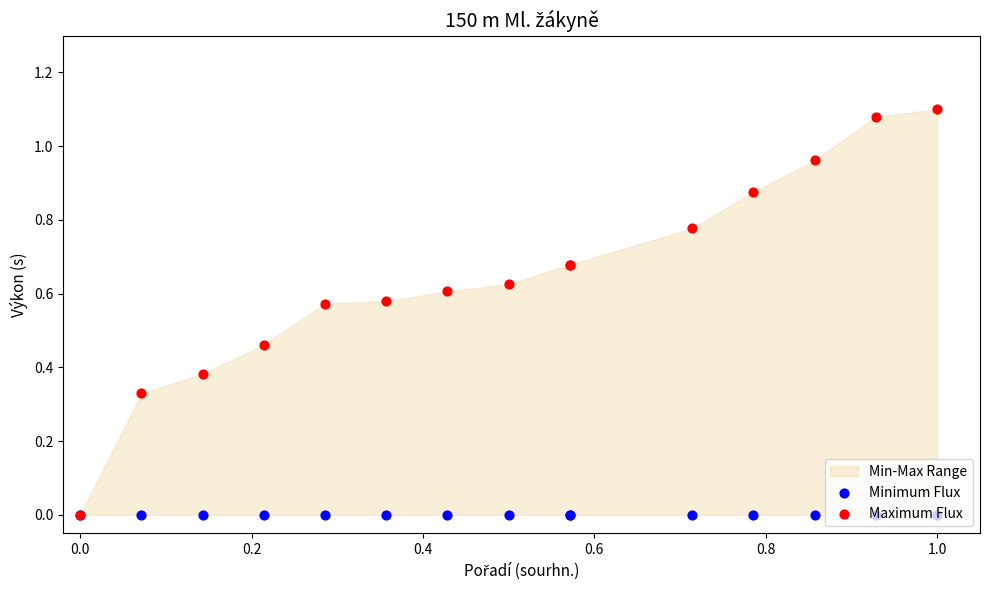

Which series has the widest spread of Y values?

Maximum Flux